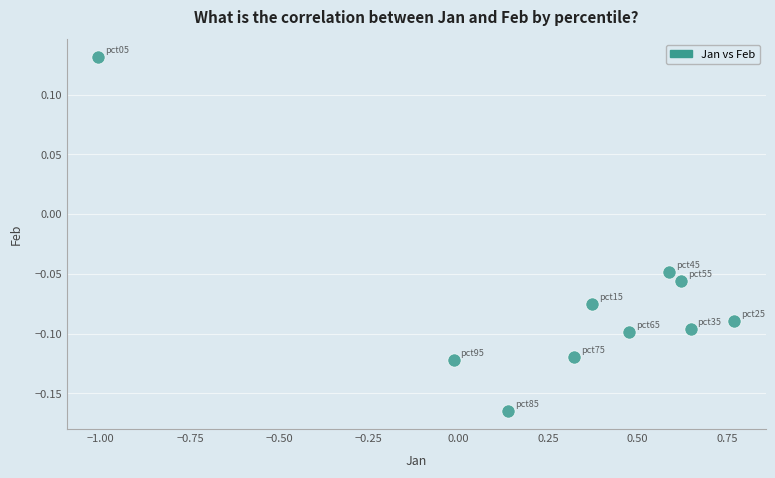

What is the average X value?

0.3